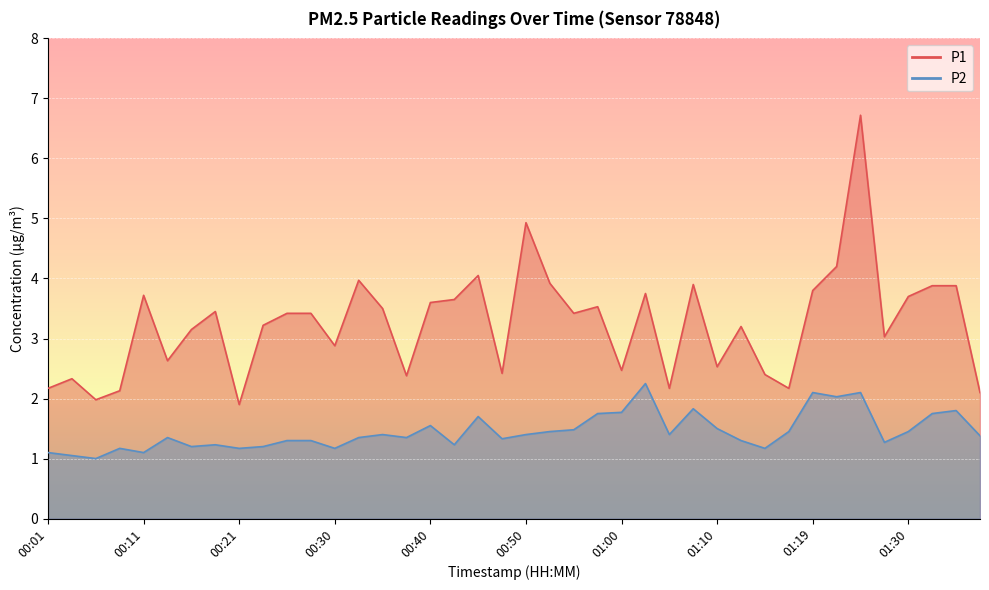

List the labels in order of P2 value, smallest first.

00:06, 00:04, 00:01, 00:11, 00:09, 00:21, 00:30, 01:14, 00:16, 00:23, 00:18, 00:43, 01:27, 00:26, 00:28, 01:12, 00:48, 00:13, 00:33, 00:38, 01:37, 00:35, 00:50, 01:05, 00:52, 01:17, 01:30, 00:55, 01:10, 00:40, 00:45, 00:57, 01:32, 01:00, 01:35, 01:07, 01:22, 01:19, 01:25, 01:02